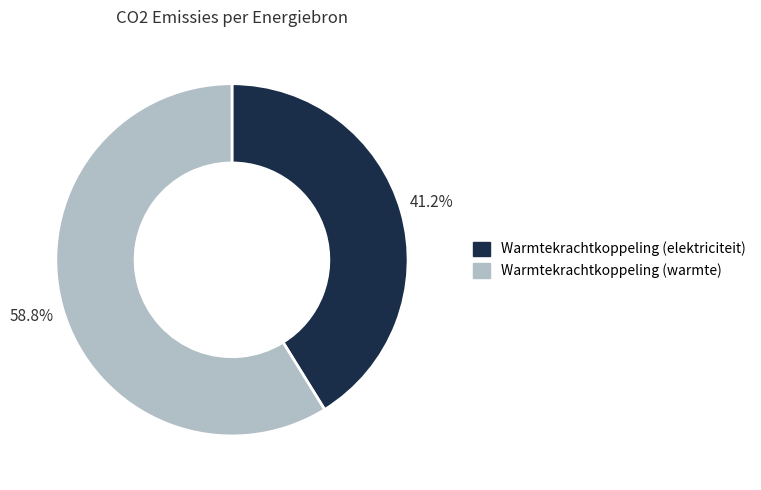

To the nearest percent, what is the average slice percentage?

50%